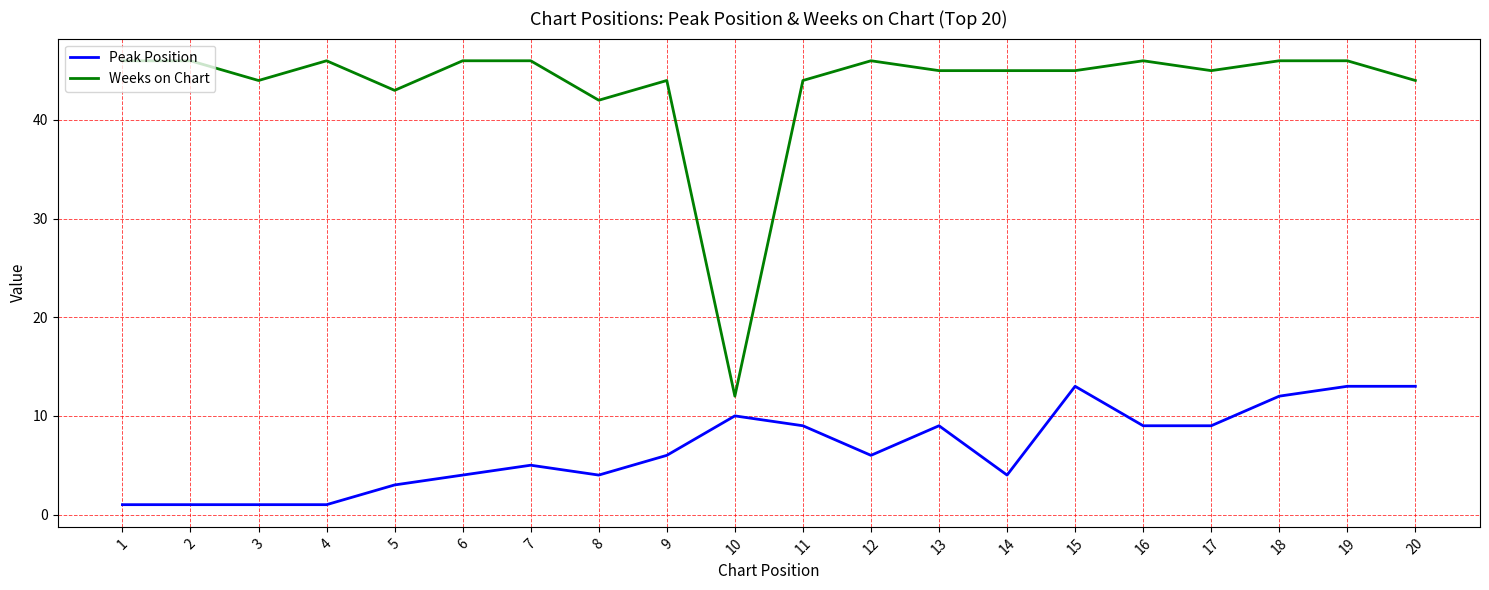

Reading right to left, list all the values displayed in this chart.

Peak Position: 13	13	12	9	9	13	4	9	6	9	10	6	4	5	4	3	1	1	1	1
Weeks on Chart: 44	46	46	45	46	45	45	45	46	44	12	44	42	46	46	43	46	44	46	46